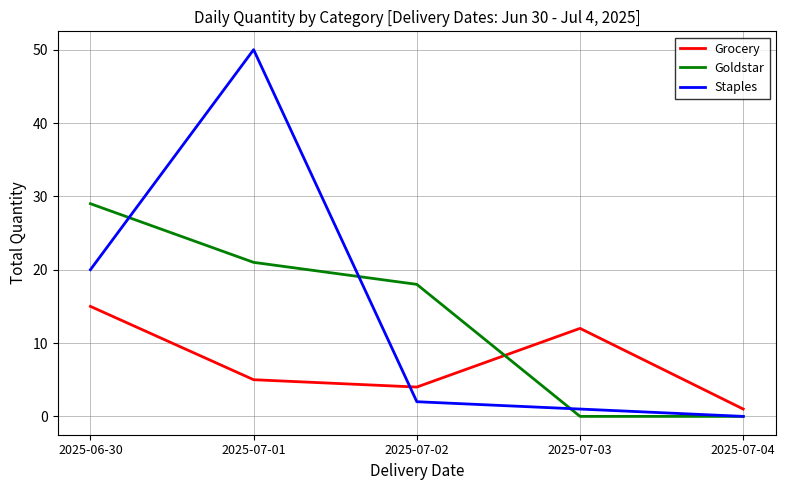

True or false: Grocery and Goldstar cross at least once.

True